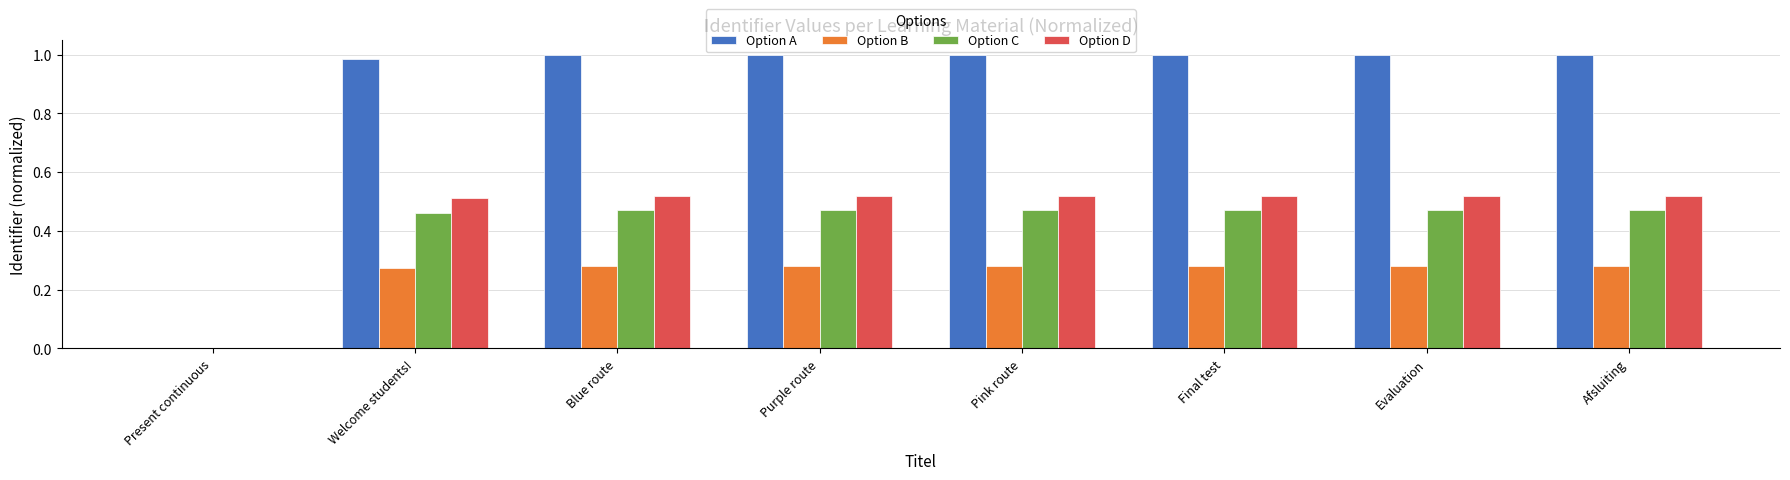

Which series has the largest total across all categories?

Option A